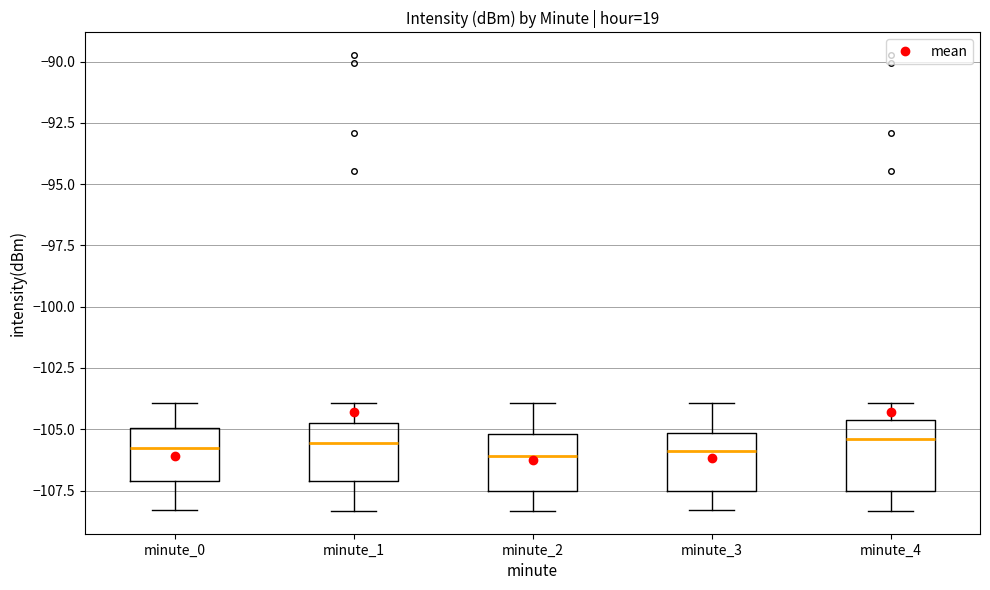

Which box is the tallest, from its lower edge to its upper edge?

minute_4